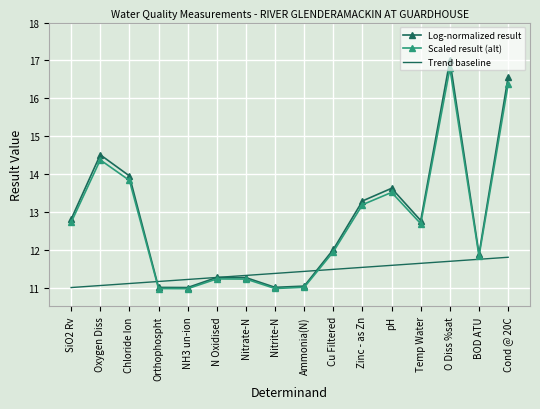

What is the greatest value displayed?

17.0